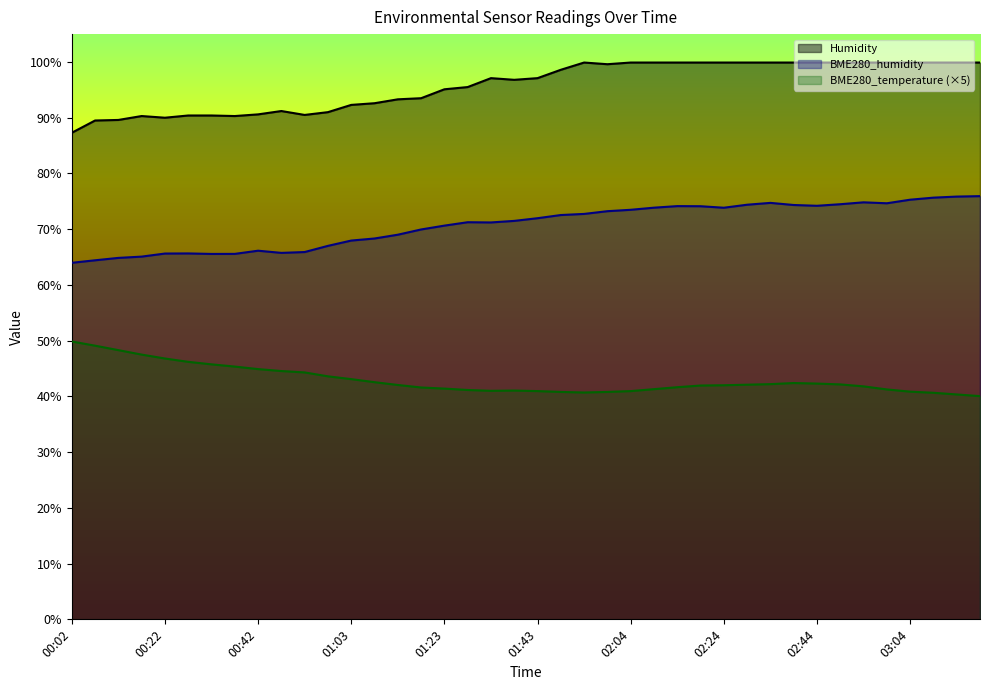

Does the chart have visible grid lines?

No